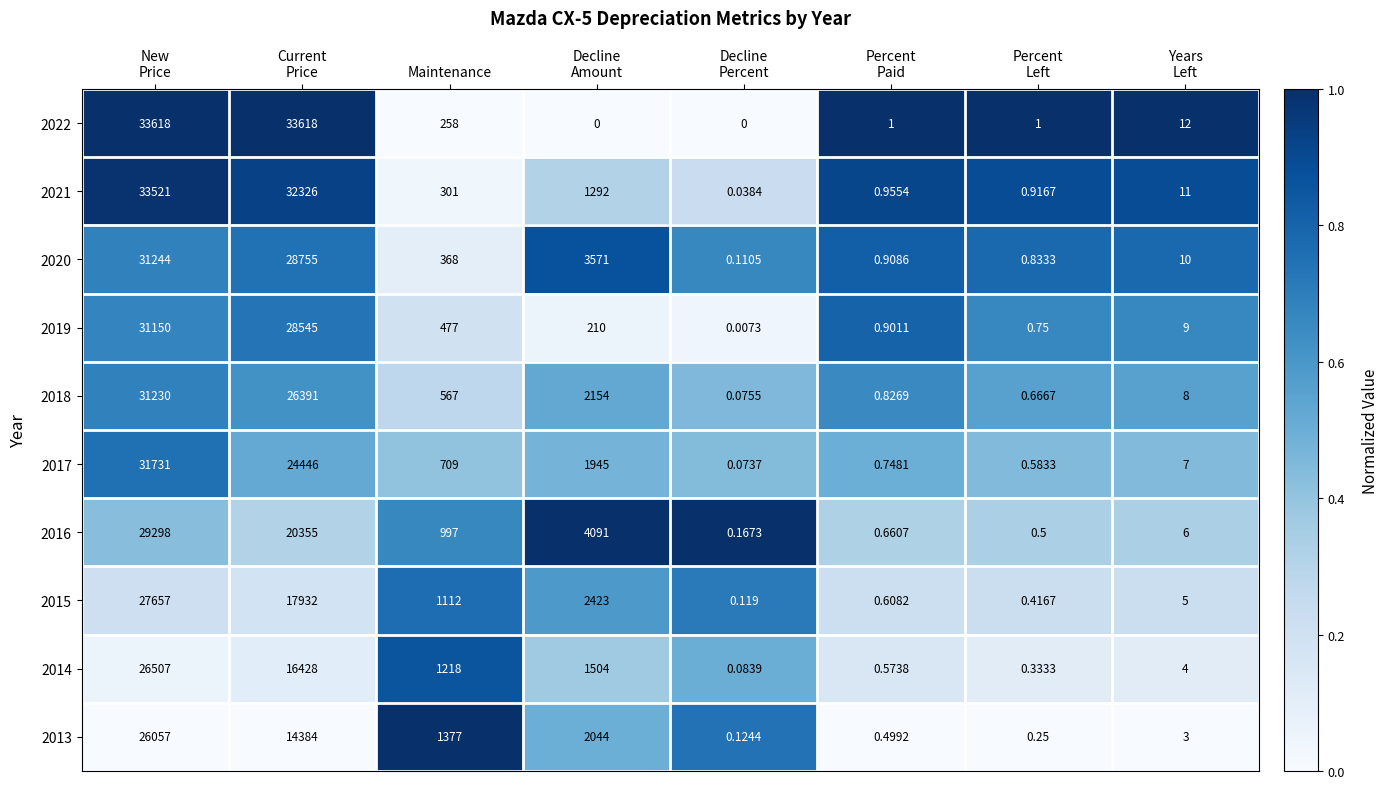

At which label is 2022 closest to 16809?

Maintenance